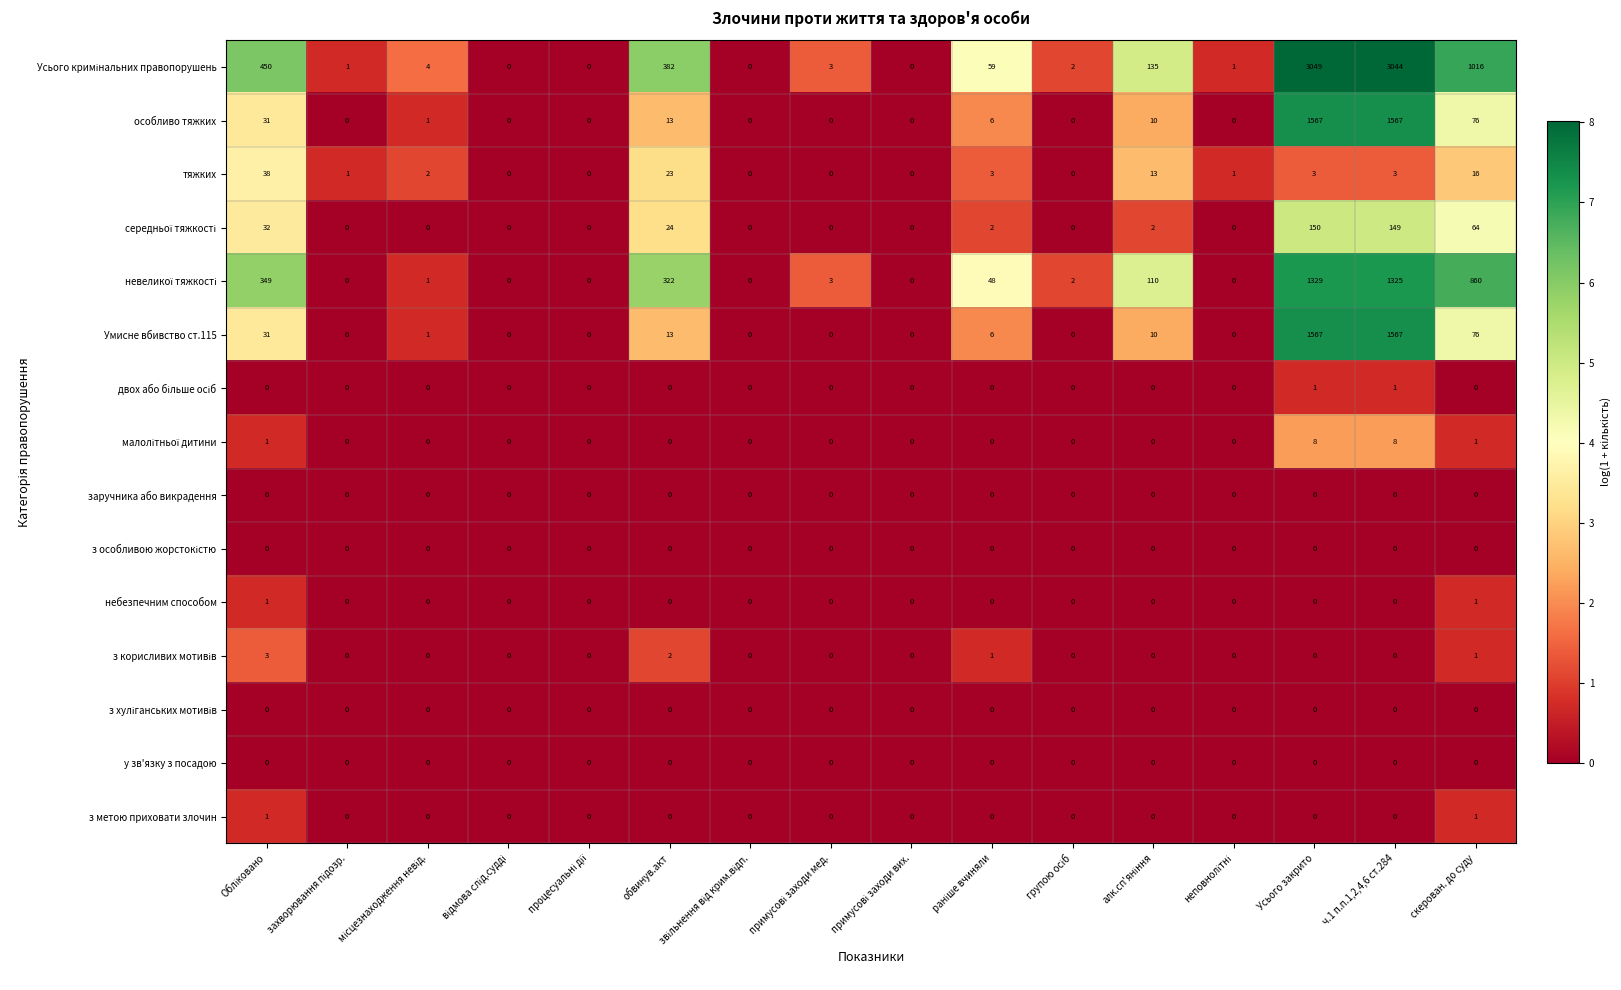

What is the total value across all series at обвинув.акт?

779